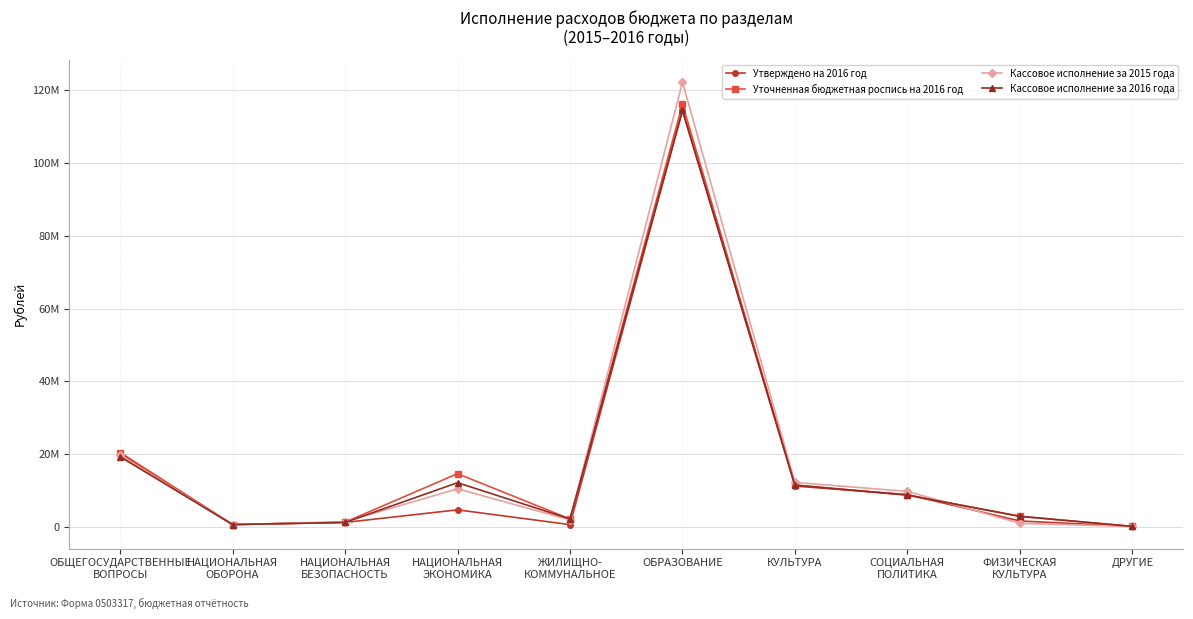

At which label does Утверждено на 2016 год reach its peak?

ОБРАЗОВАНИЕ